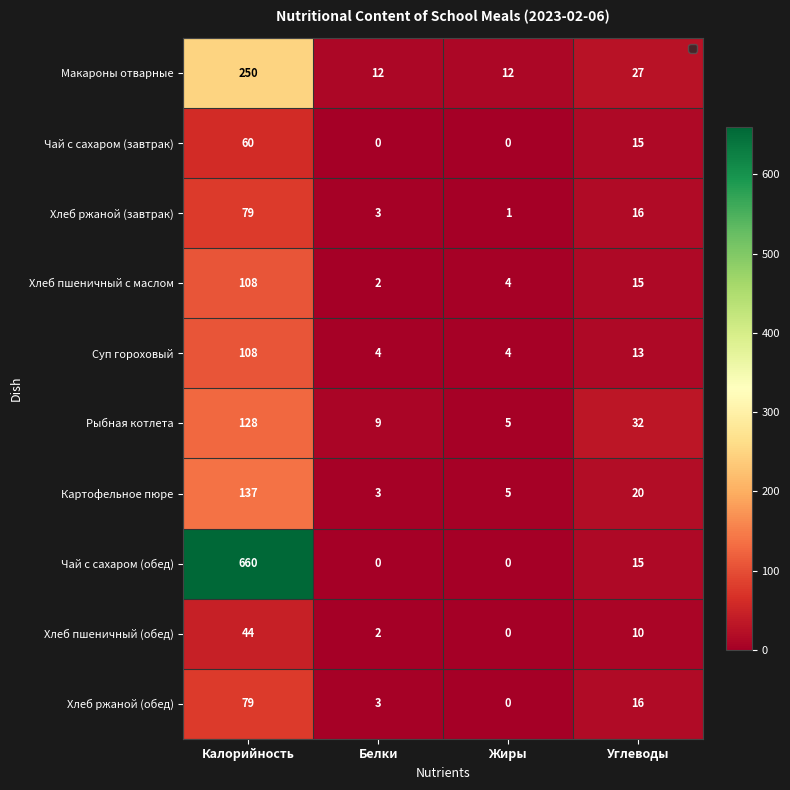

List the labels in order of Хлеб пшеничный с маслом value, largest first.

Калорийность, Углеводы, Жиры, Белки